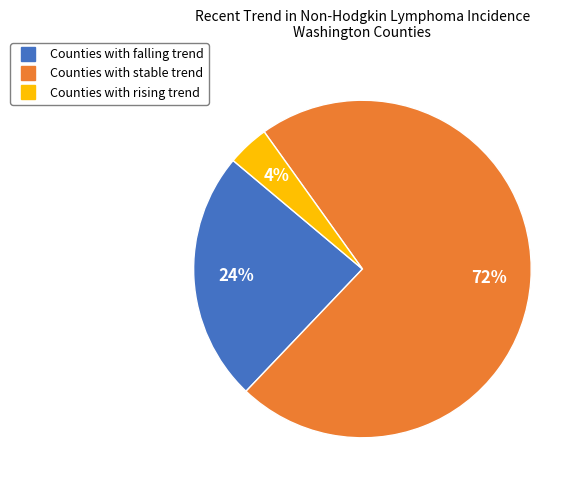

Does any single category account for the majority?

Yes